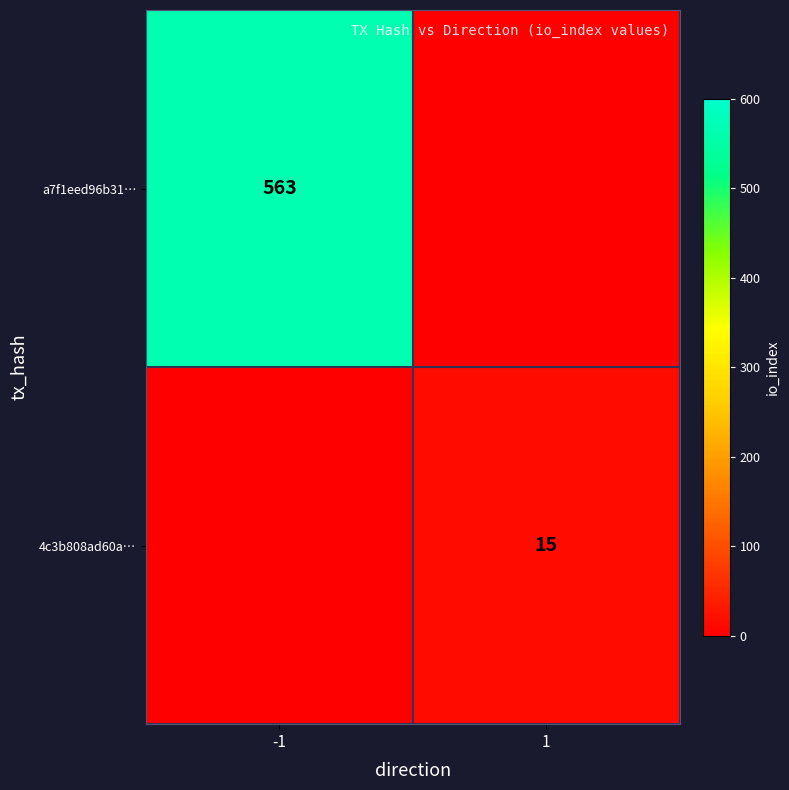

The a7f1eed96b31… series shows 176 at -1. True or false?

False